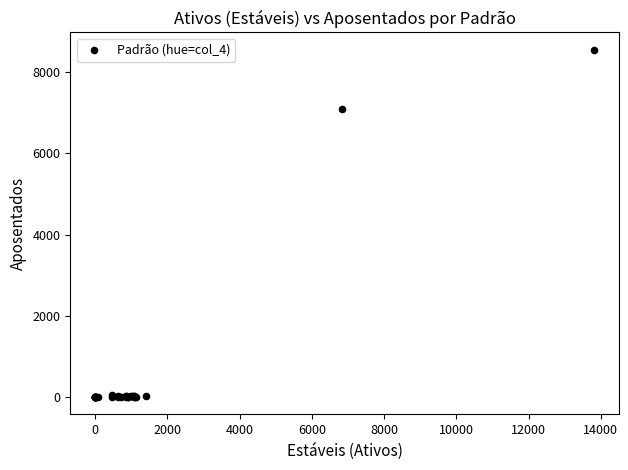

What Y value in the scatter plot is closest to 4272?

7081